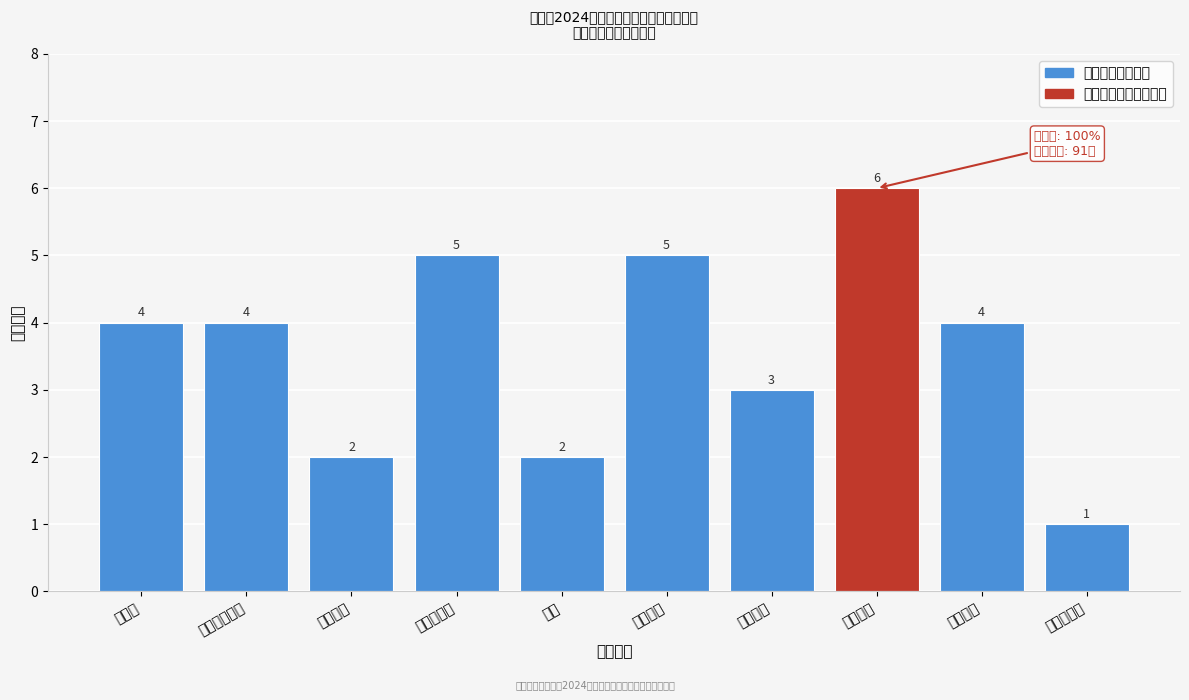

Reading left to right, list all the values displayed in this chart.

4	4	2	5	2	5	3	6	4	1